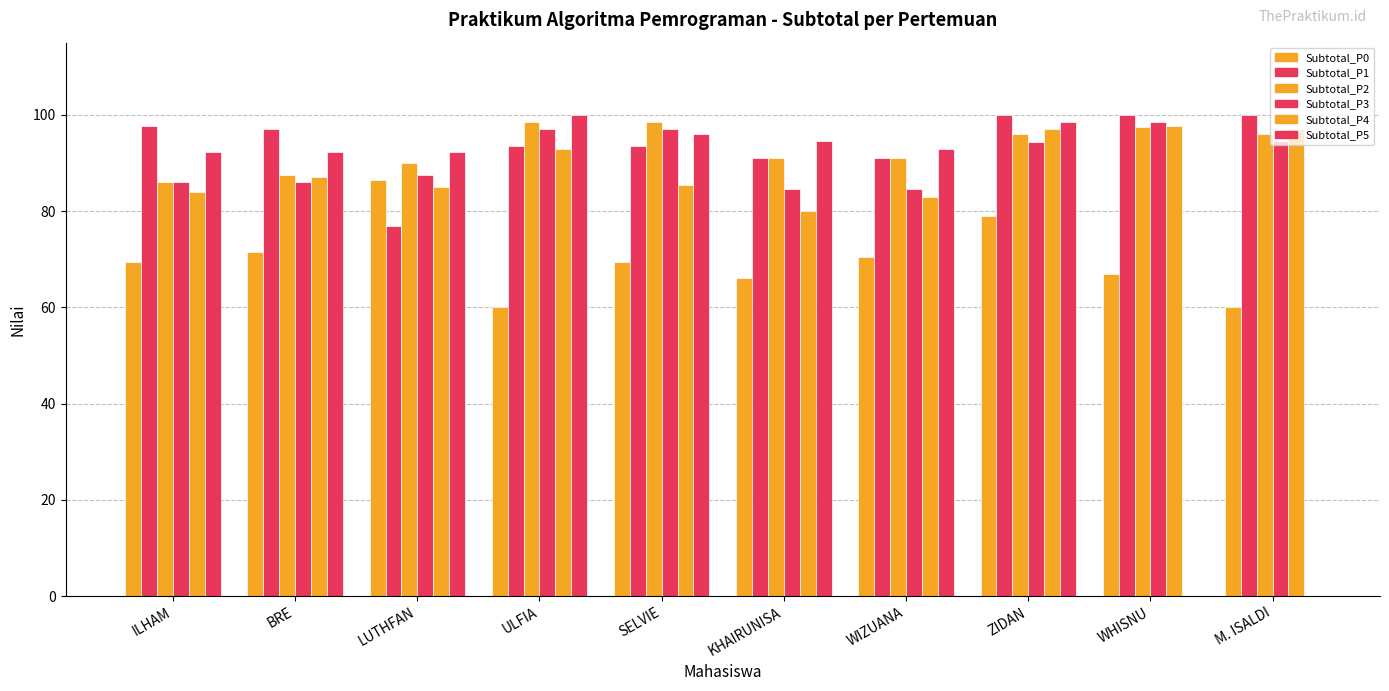

Between KHAIRUNISA and BRE, which is larger?

BRE